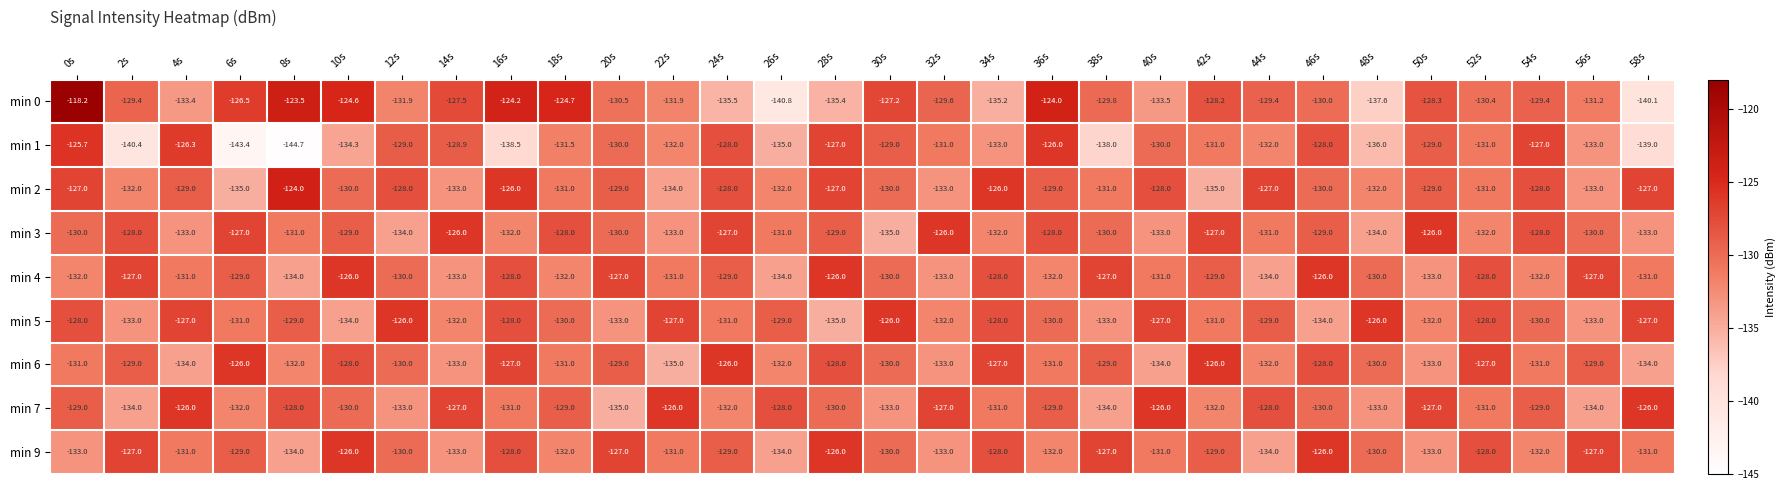

What is the sum of the min 4 values at 44s and 36s?

-266.0